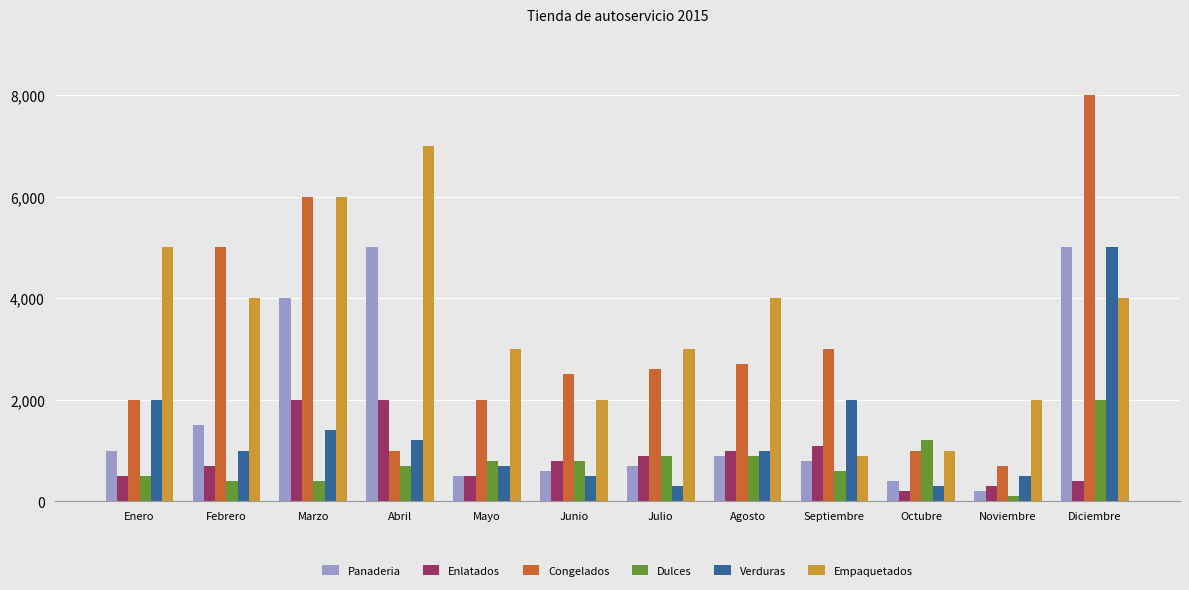

Reading right to left, what are all the values shown in this chart?

Panaderia: 5000	200	400	800	900	700	600	500	5000	4000	1500	1000
Enlatados: 400	300	200	1100	1000	900	800	500	2000	2000	700	500
Congelados: 8000	700	1000	3000	2700	2600	2500	2000	1000	6000	5000	2000
Dulces: 2000	100	1200	600	900	900	800	800	700	400	400	500
Verduras: 5000	500	300	2000	1000	300	500	700	1200	1400	1000	2000
Empaquetados: 4000	2000	1000	900	4000	3000	2000	3000	7000	6000	4000	5000